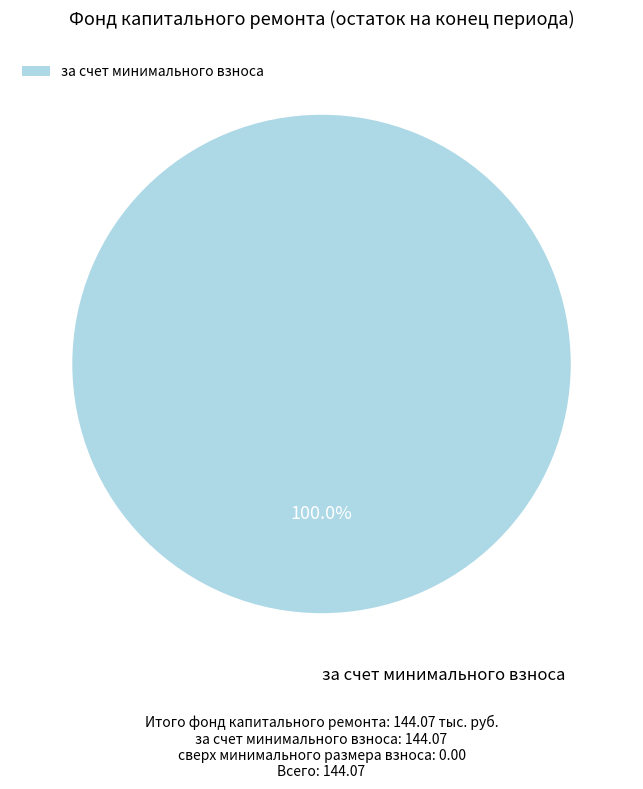

Which category accounts for the majority?

за счет минимального взноса